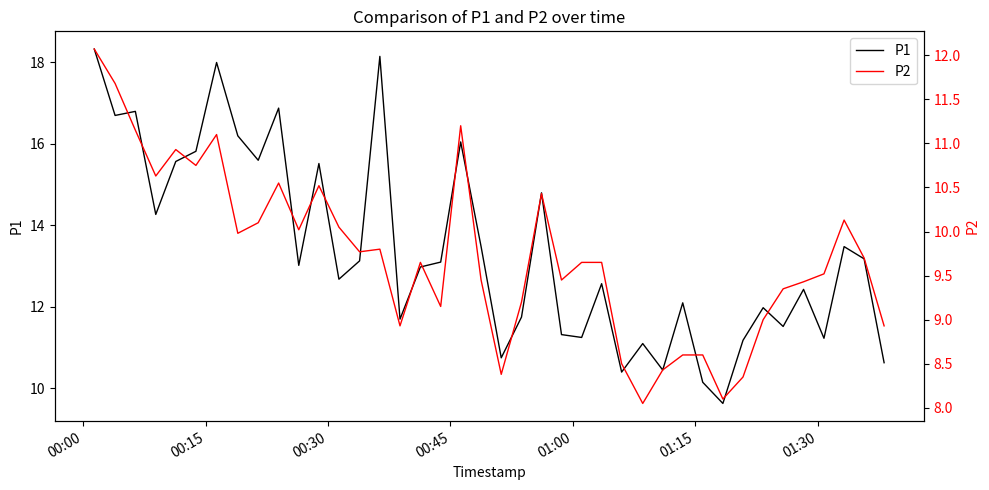

Rank the series by their maximum value, from lowest to highest.

P2, P1